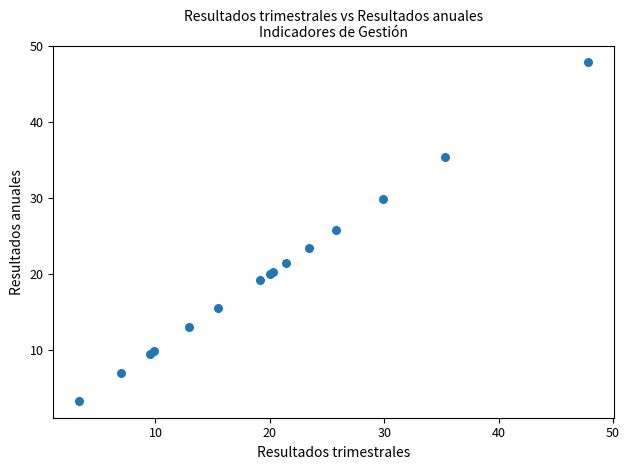

What Y value in the scatter plot is closest to 25?

25.8